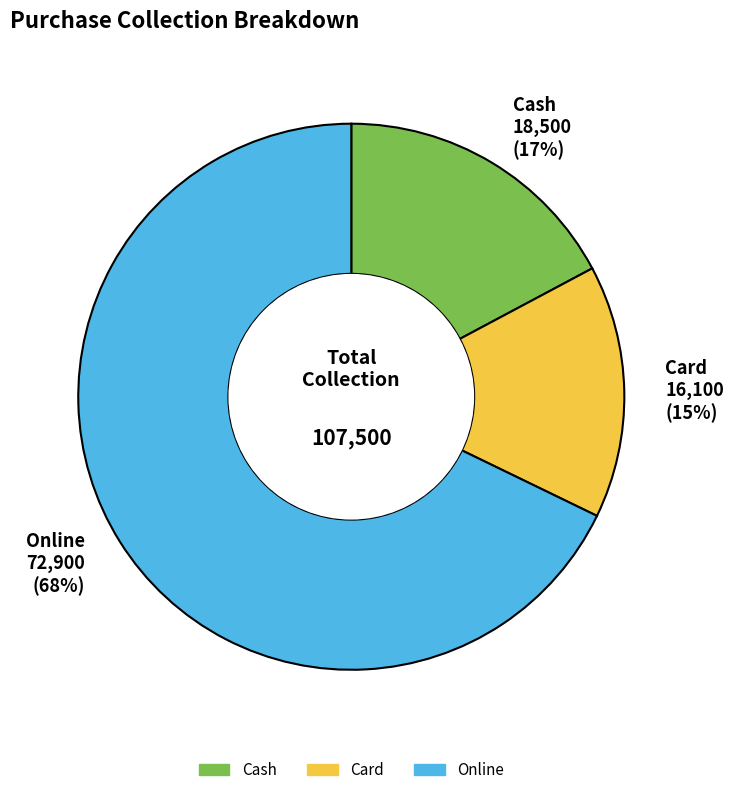

Combined, do Online and Card account for over 50%?

Yes